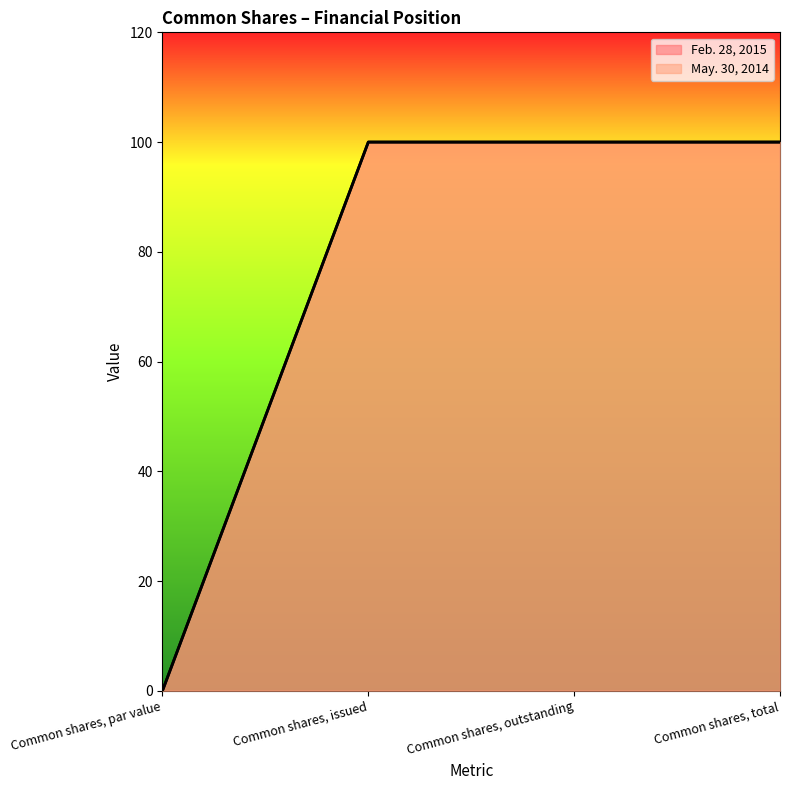

True or false: Feb. 28, 2015 and May. 30, 2014 cross at least once.

False